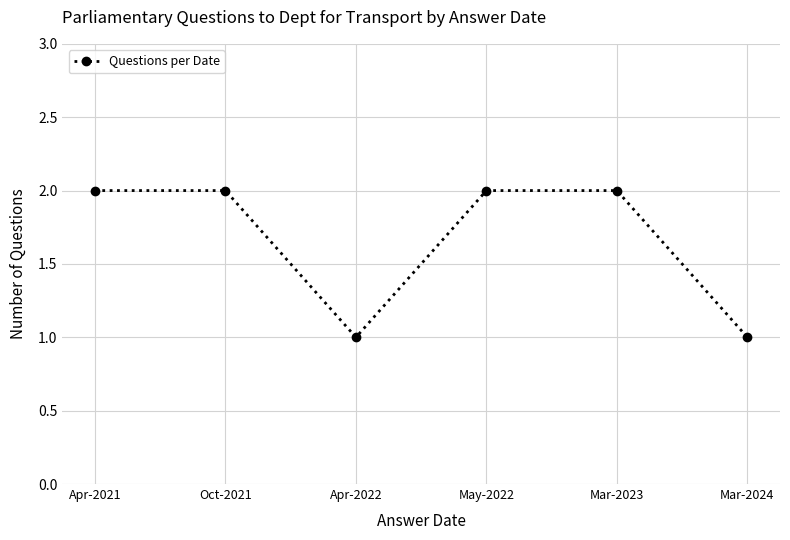

Which has a higher value, Mar-2023 or Apr-2022?

Mar-2023